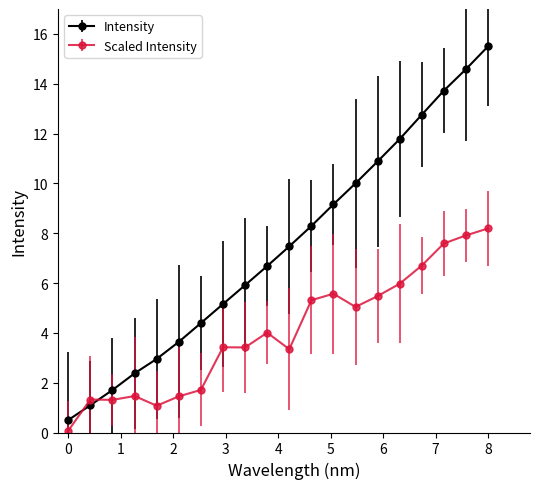

What is the maximum value for Intensity?

15.5